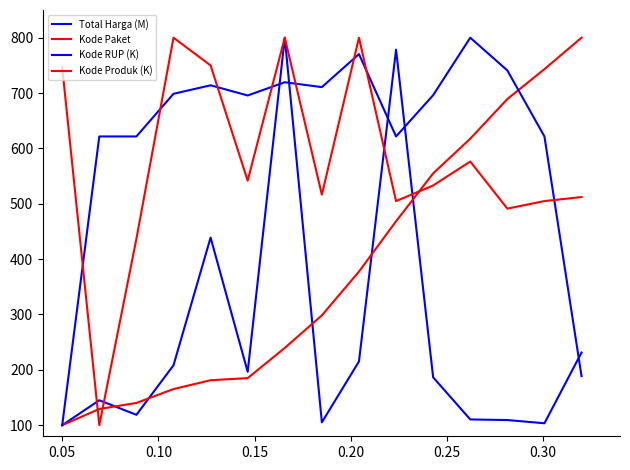

How many lines are shown in the chart?

4